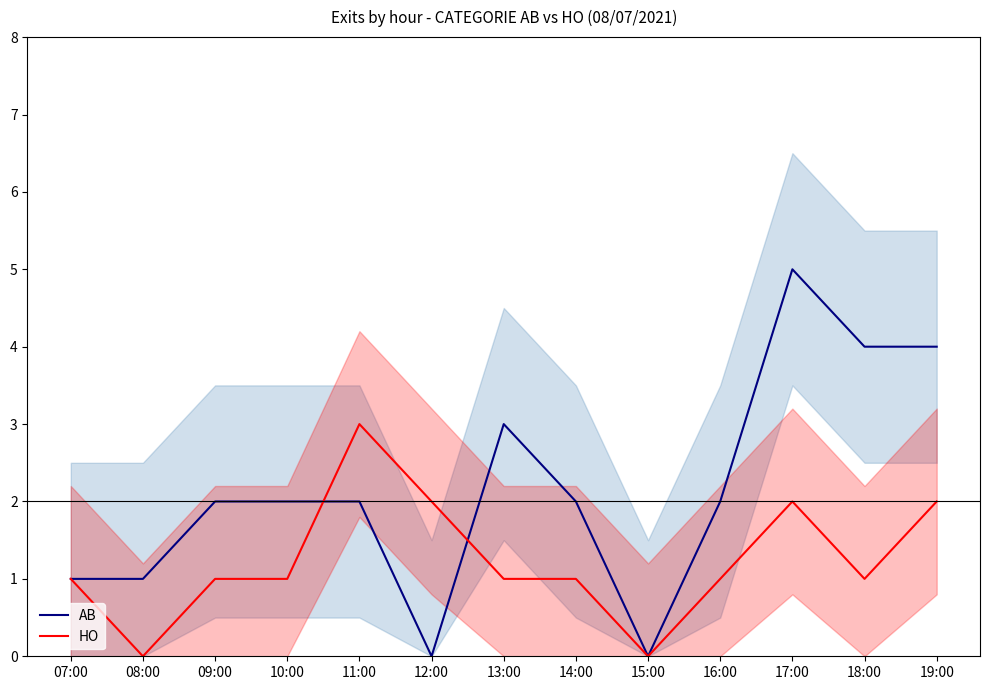

How many data points in AB are above 2?

4